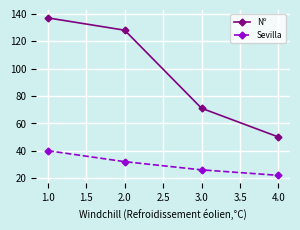

True or false: Sevilla and Nº cross at least once.

False